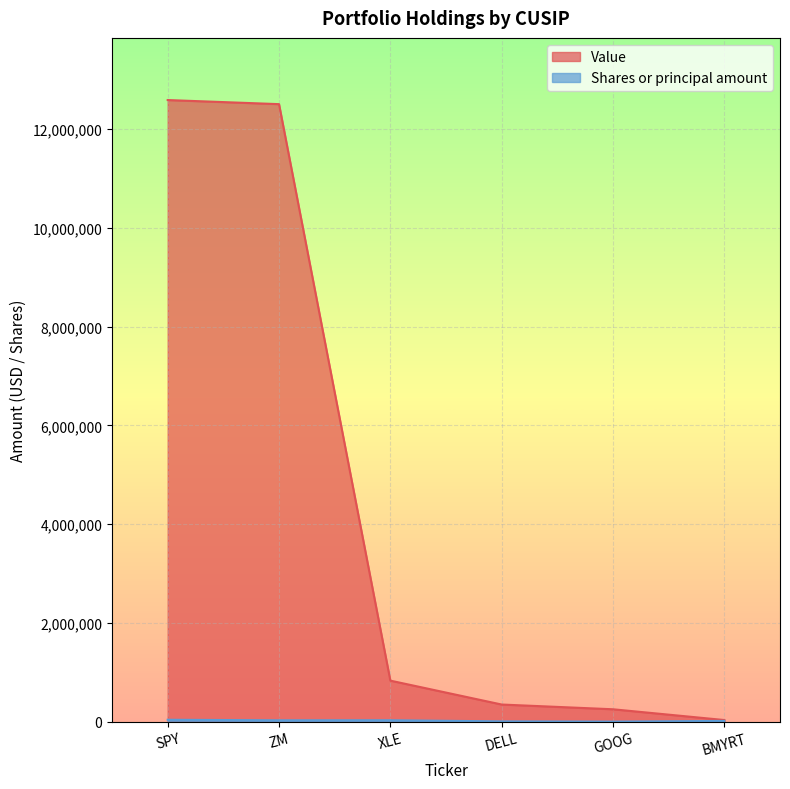

Which series has the widest spread of values?

Value